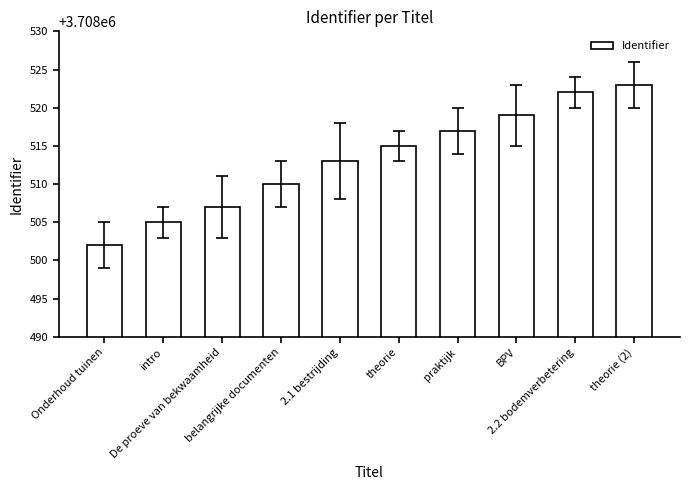

What is the sum of all values?

37085133